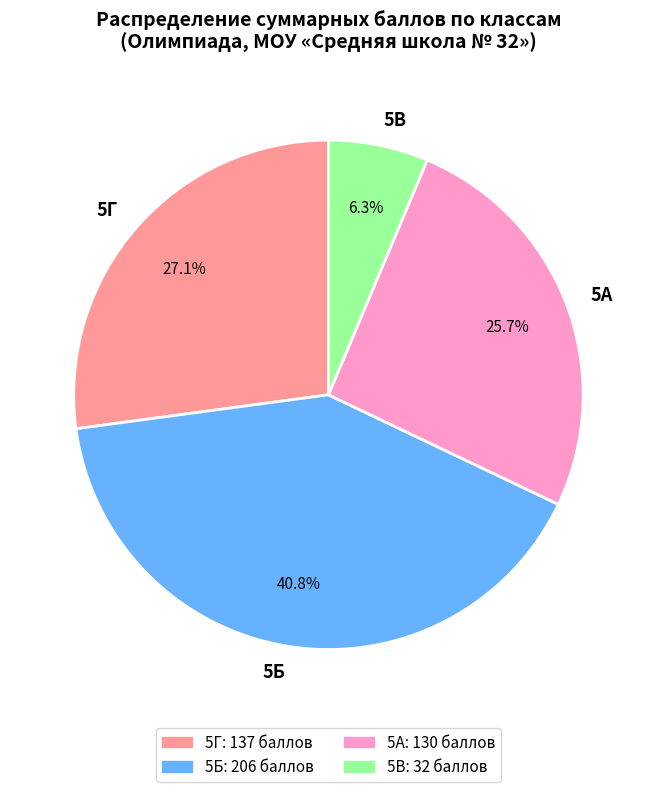

Does any single category account for the majority?

No